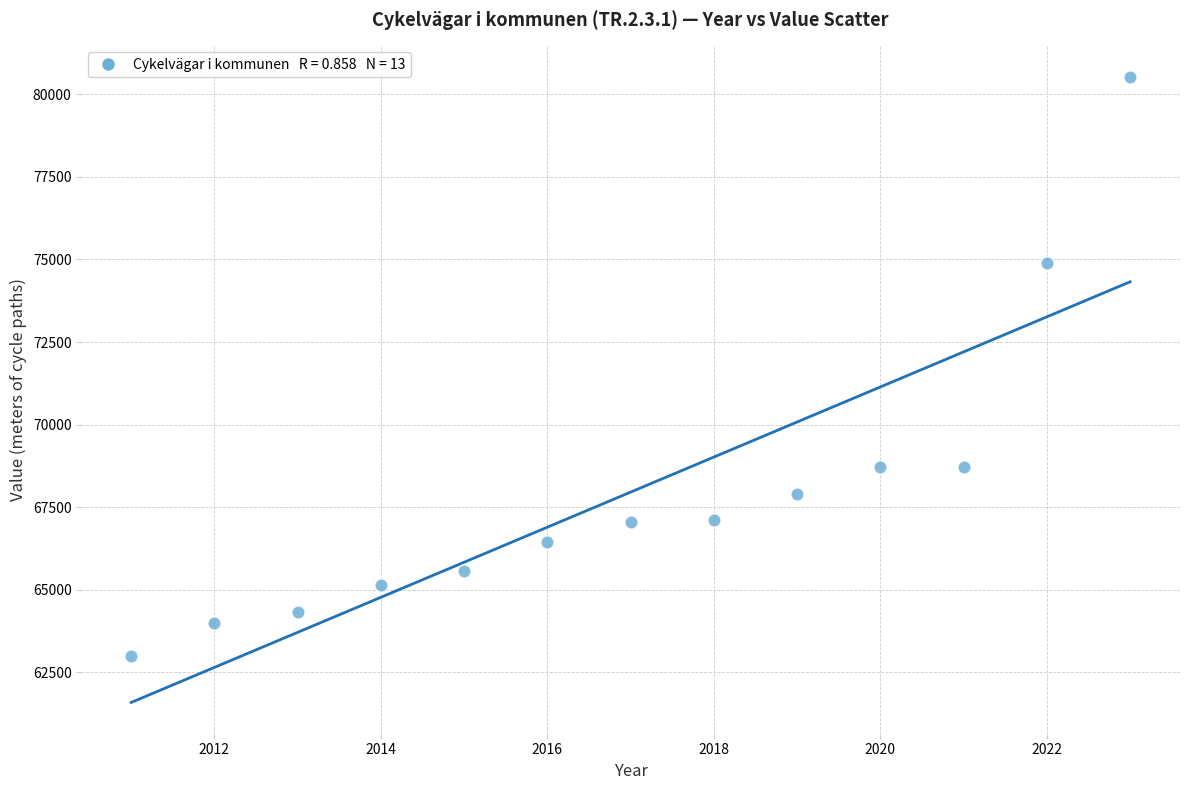

What is the range of Y values (max minus min)?

17539